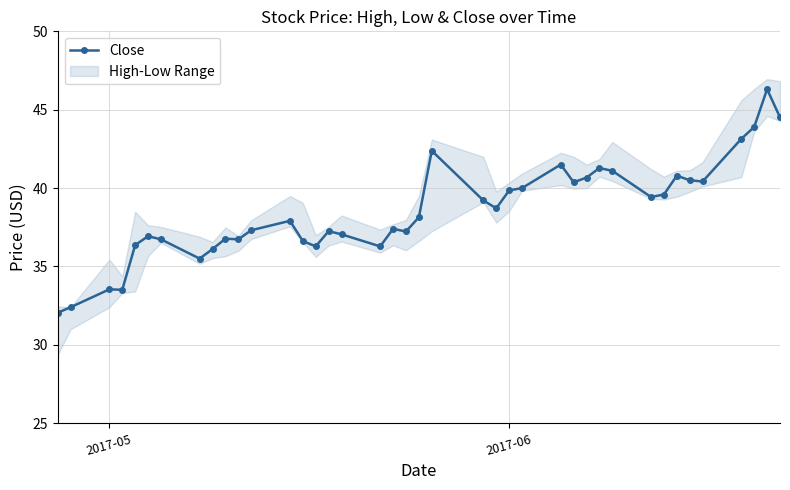

The value at 7 is 59.7. True or false?

False